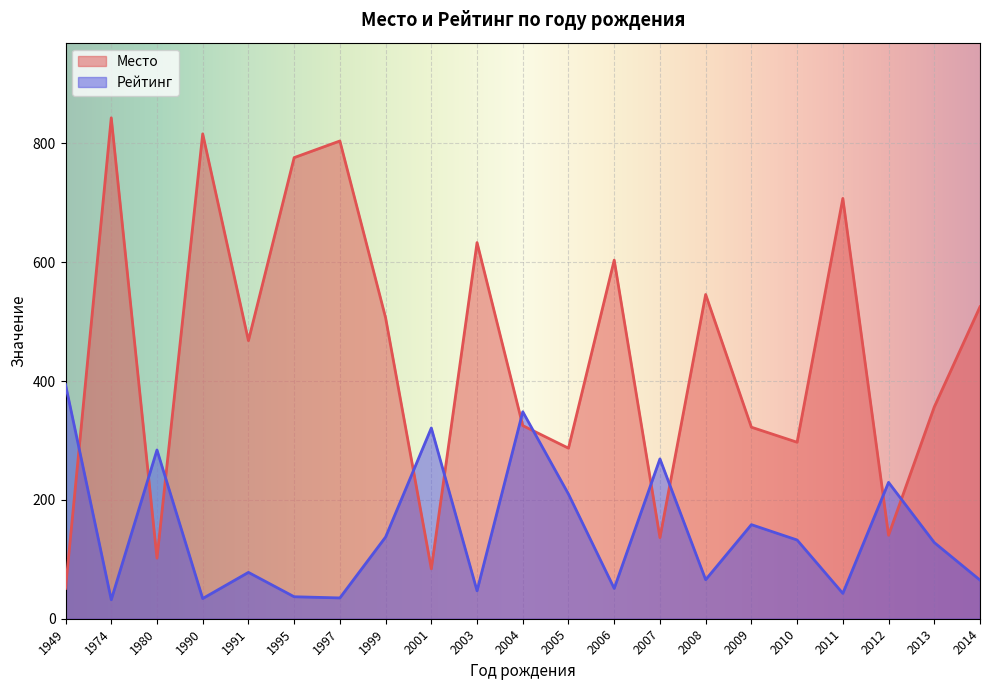

What is the value of the Место point at the 7th from the left?

804